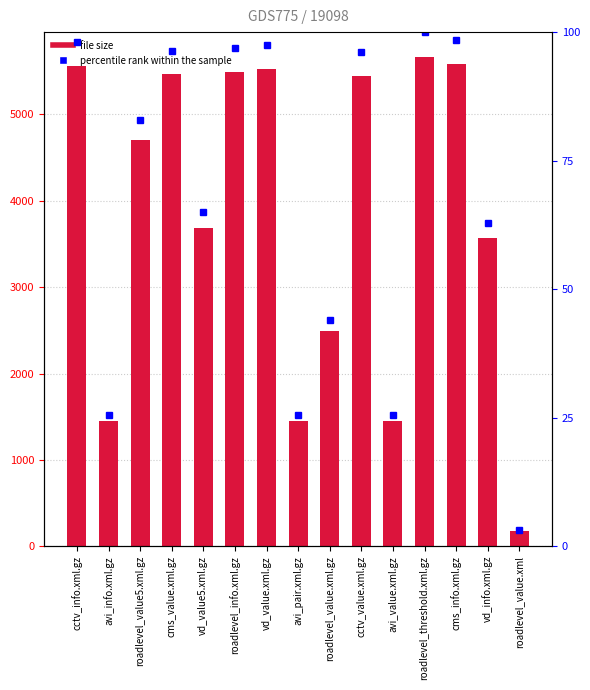

Which has a higher value, roadlevel_threshold.xml.gz or roadlevel_value.xml?

roadlevel_threshold.xml.gz